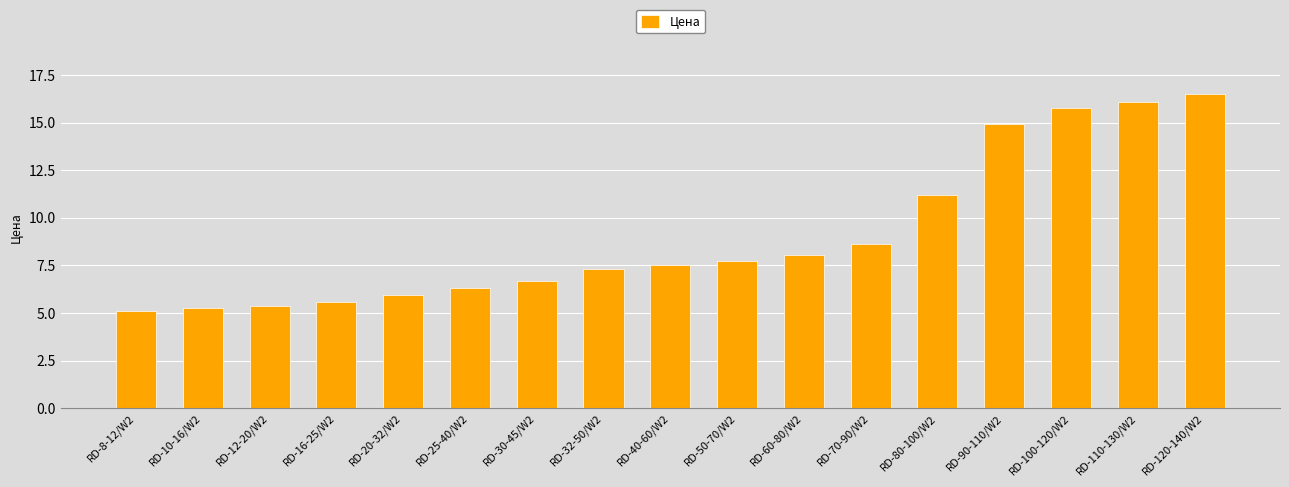

Count the number of categories in the chart.

17